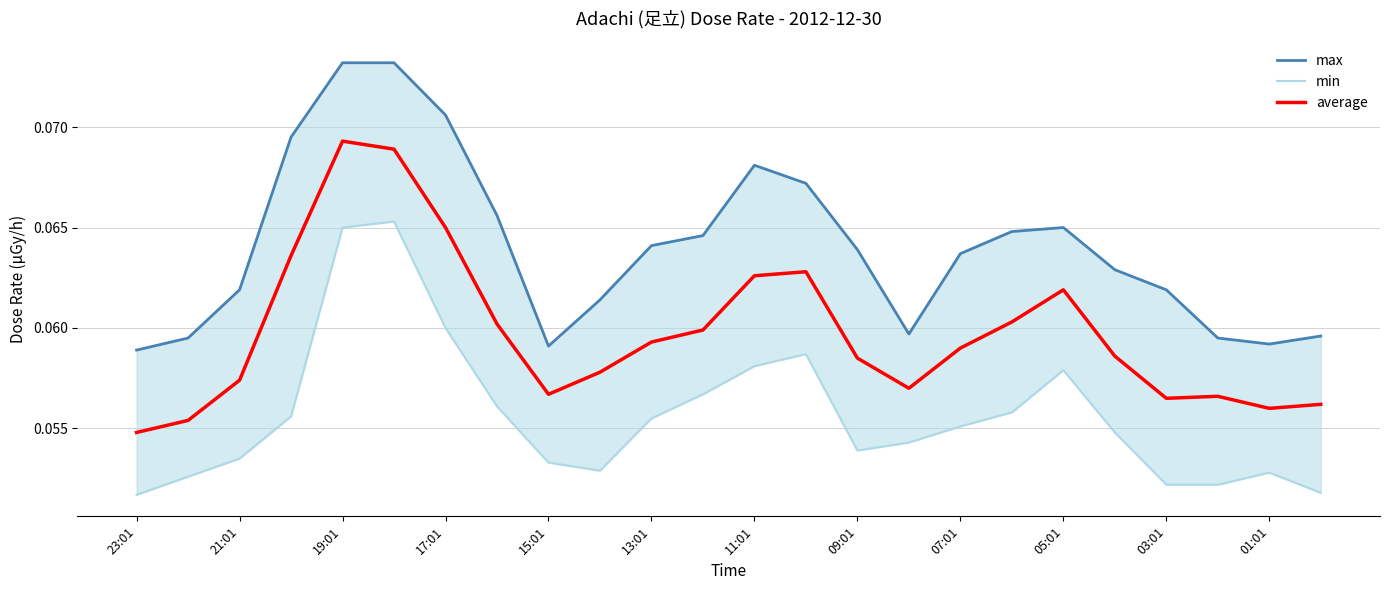

The max series shows 0.1 at 23. True or false?

False